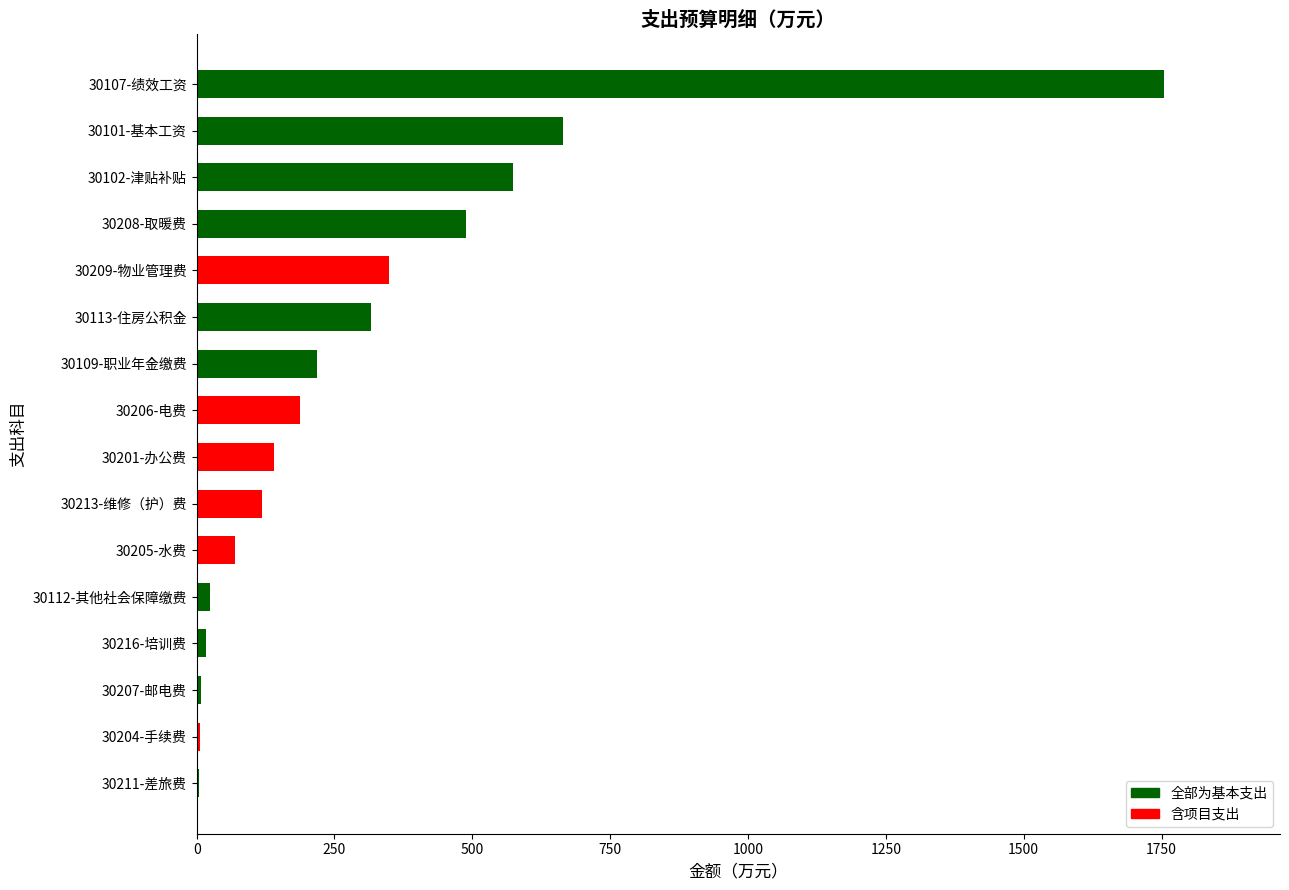

Which label corresponds to the largest value in the chart?

30107-绩效工资